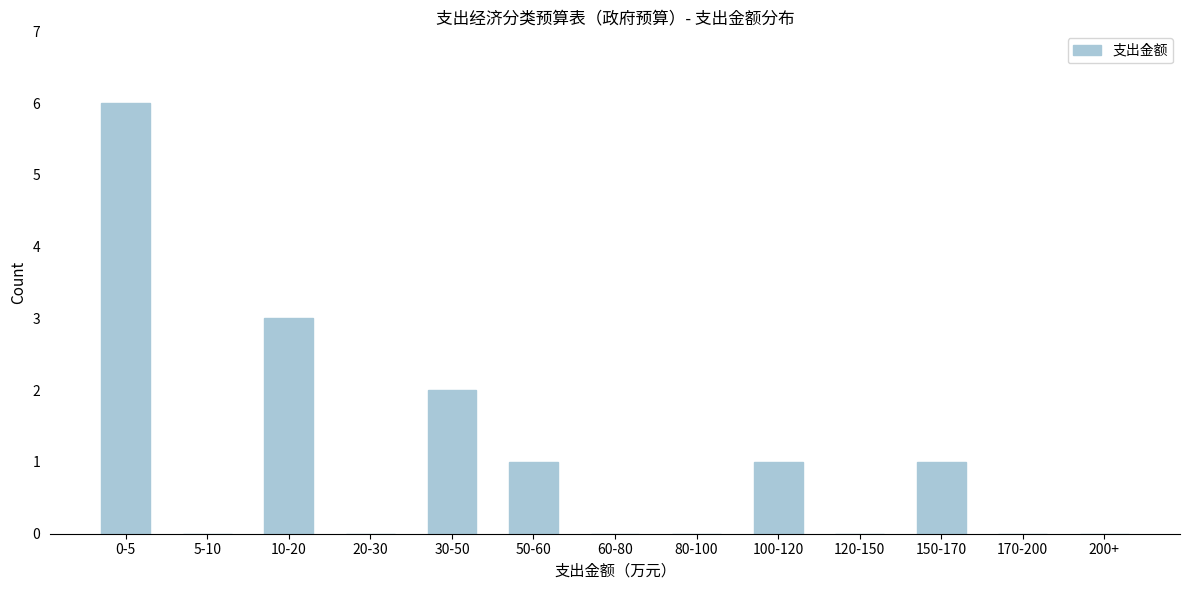

Reading left to right, transcribe all the data shown in this chart.

0-5=6	5-10=0	10-20=3	20-30=0	30-50=2	50-60=1	60-80=0	80-100=0	100-120=1	120-150=0	150-170=1	170-200=0	200+=0